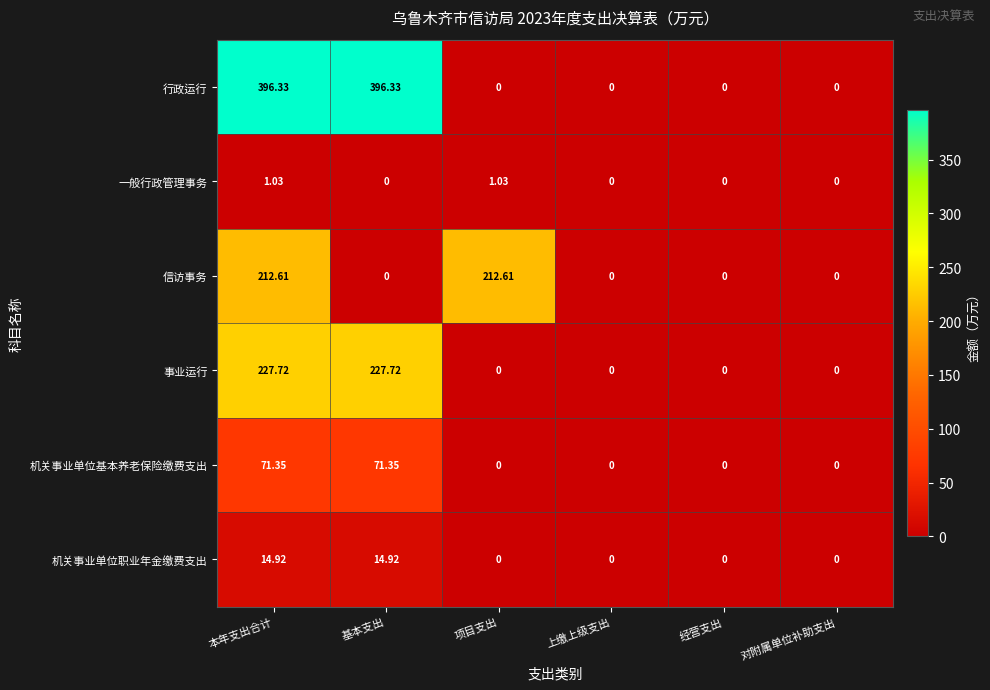

List the series in order of their peak value, highest first.

行政运行, 事业运行, 信访事务, 机关事业单位基本养老保险缴费支出, 机关事业单位职业年金缴费支出, 一般行政管理事务